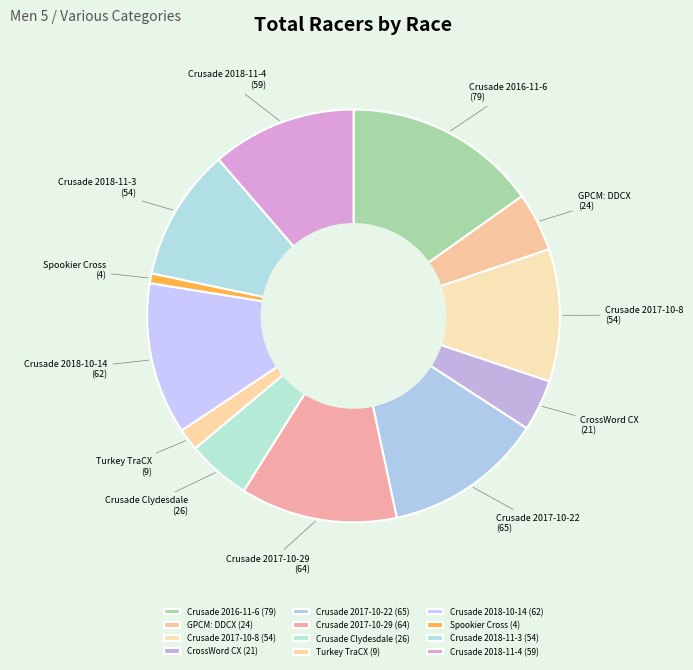

Combined, do CrossWord CX and Crusade 2017-10-22 account for over 50%?

No